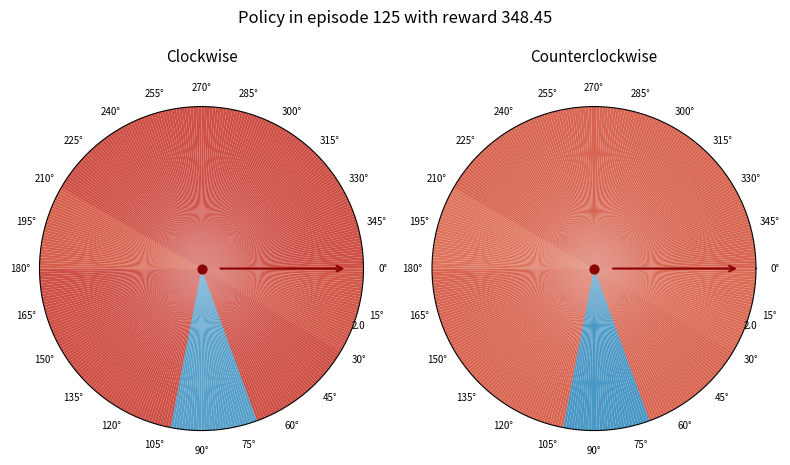

Count the number of slices in the pie.

12